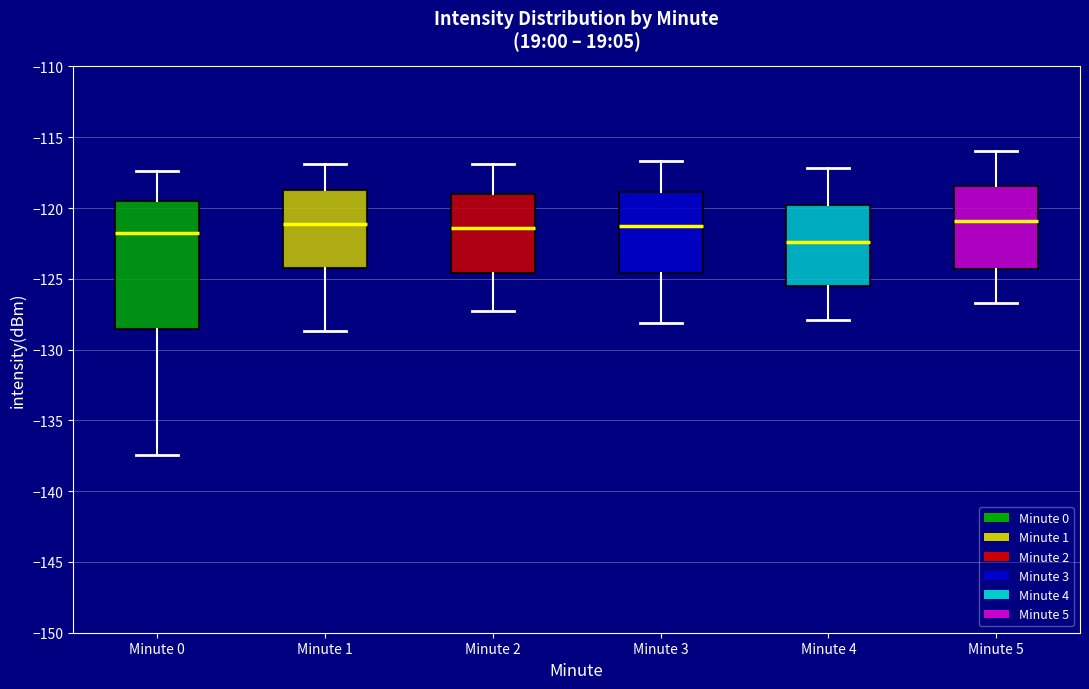

Where is the upper edge of the box for Minute 5 on the y-axis? The values are not printed on the chart, so give them approximately, as read against the axis.

-118.5